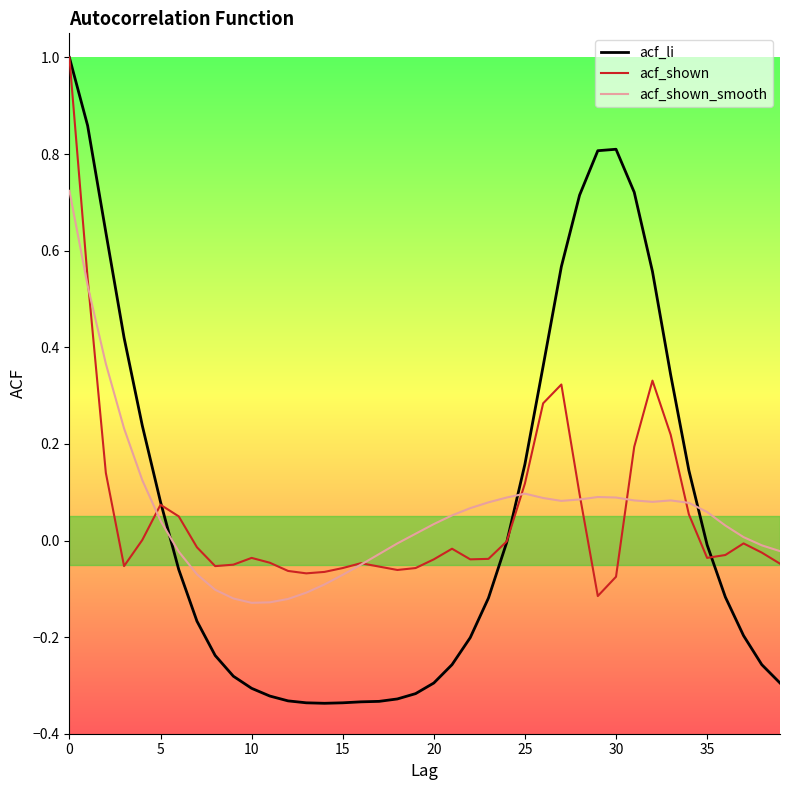

Which series has the largest range (max minus min)?

acf_li